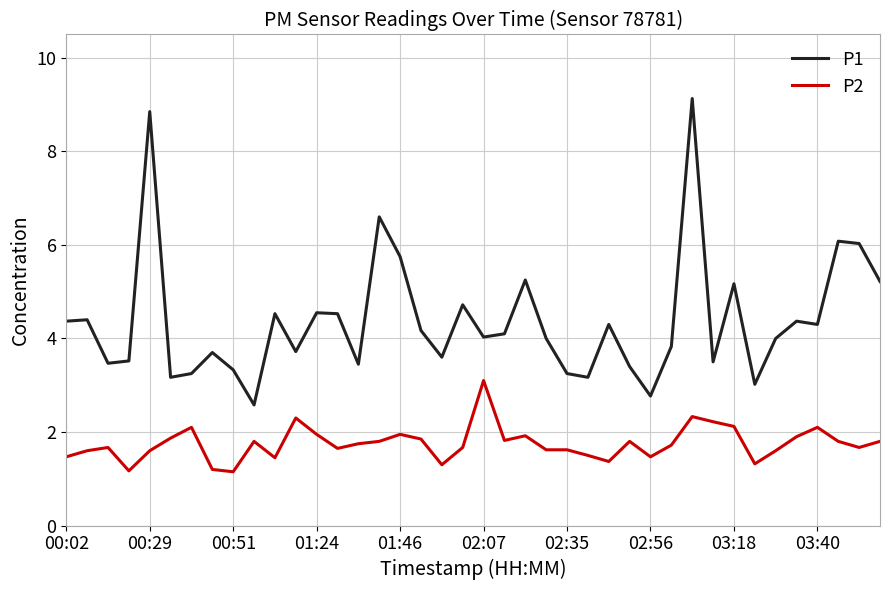

Which series has the largest total across all categories?

P1